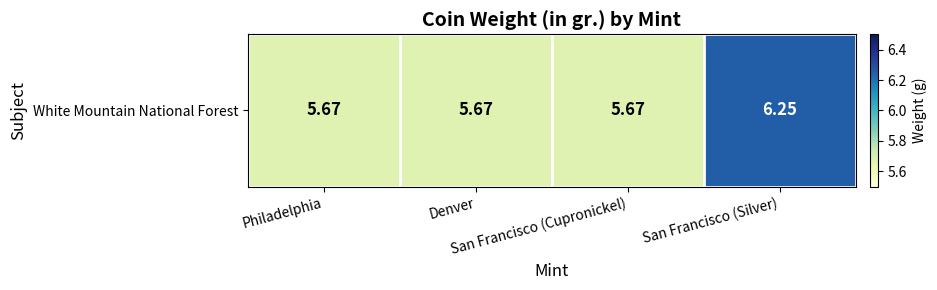

What is the minimum value shown in the chart?

5.7